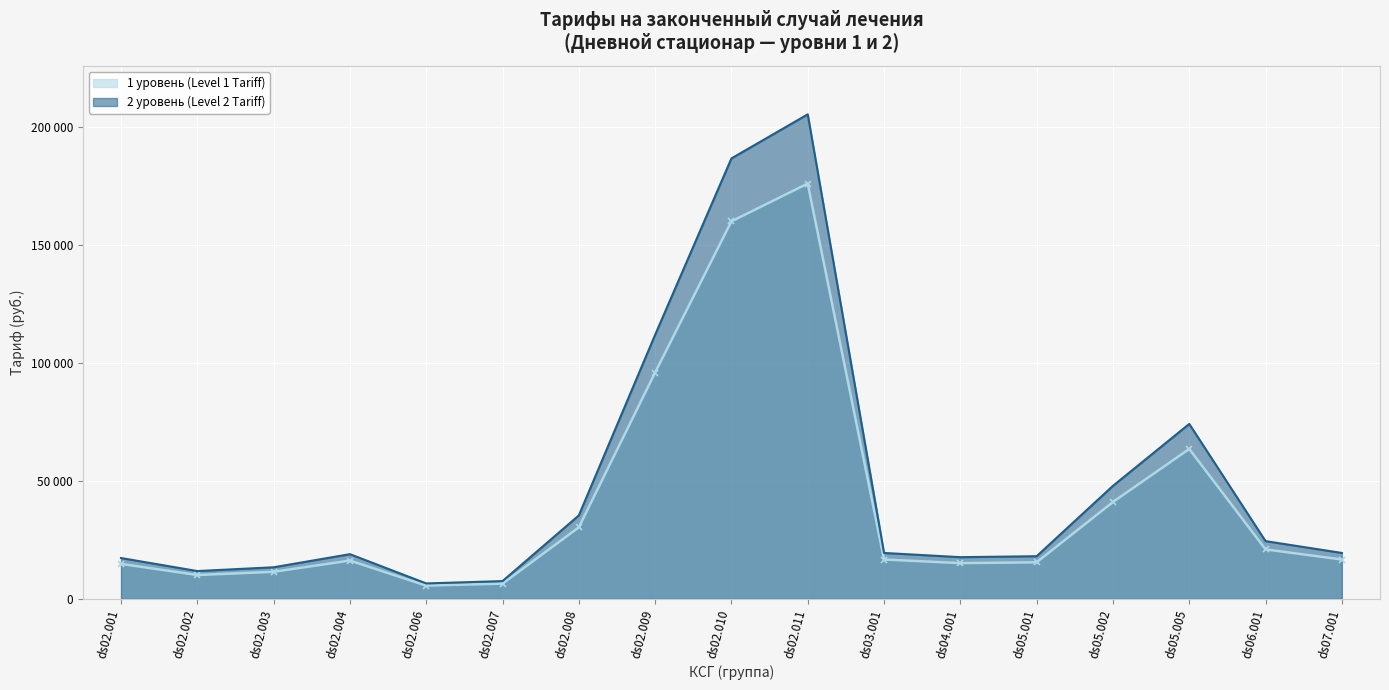

Reading left to right, extract all data points from this chart.

1 уровень (Level 1 Tariff): ds02.001=14837.0	ds02.002=10112.7	ds02.003=11483.2	ds02.004=16241.6	ds02.006=5618.1	ds02.007=6469.4	ds02.008=30304.0	ds02.009=95849.0	ds02.010=159861.9	ds02.011=175865.1	ds03.001=16684.2	ds04.001=15152.0	ds05.001=15492.5	ds05.002=41029.5	ds05.005=63502.1	ds06.001=20974.4	ds07.001=16684.2
2 уровень (Level 2 Tariff): ds02.001=17309.9	ds02.002=11798.1	ds02.003=13397.0	ds02.004=18948.5	ds02.006=6554.5	ds02.007=7547.6	ds02.008=35354.6	ds02.009=111823.9	ds02.010=186505.5	ds02.011=205175.9	ds03.001=19464.9	ds04.001=17677.3	ds05.001=18074.5	ds05.002=47867.8	ds05.005=74085.8	ds06.001=24470.2	ds07.001=19464.9